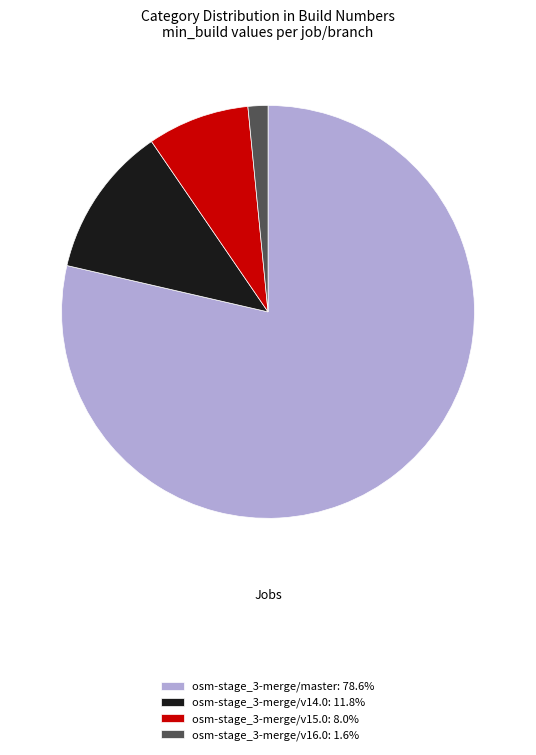

What is the smallest slice in the pie chart?

osm-stage_3-merge/v16.0